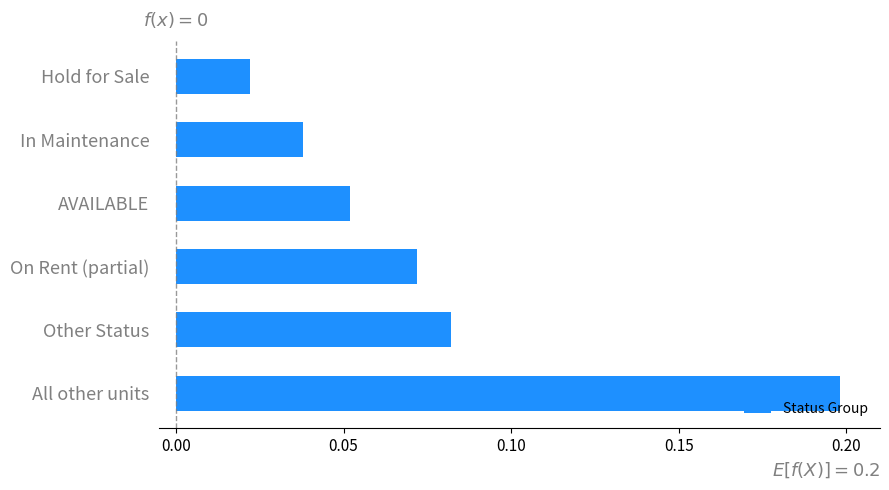

Which label corresponds to the largest value in the chart?

All other units